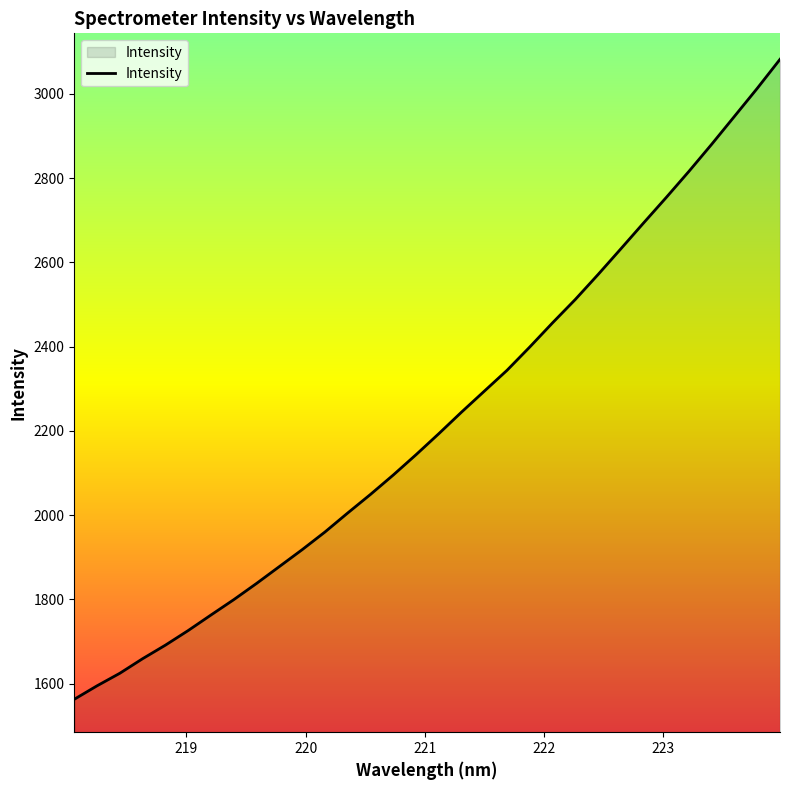

What is the difference between the maximum and minimum values?

1518.8